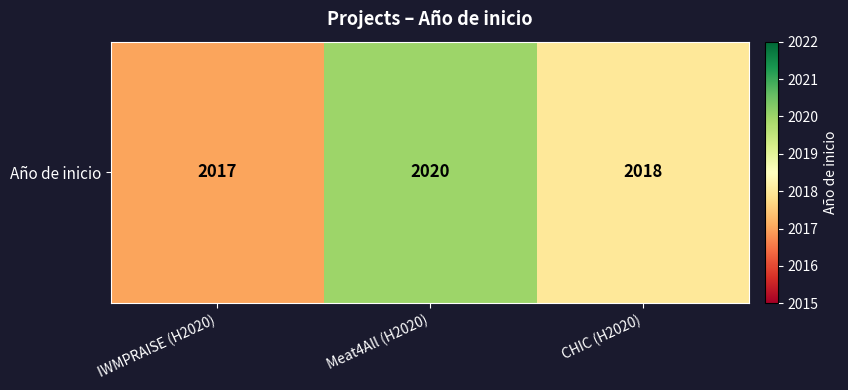

Rank the categories by value from lowest to highest.

IWMPRAISE (H2020), CHIC (H2020), Meat4All (H2020)